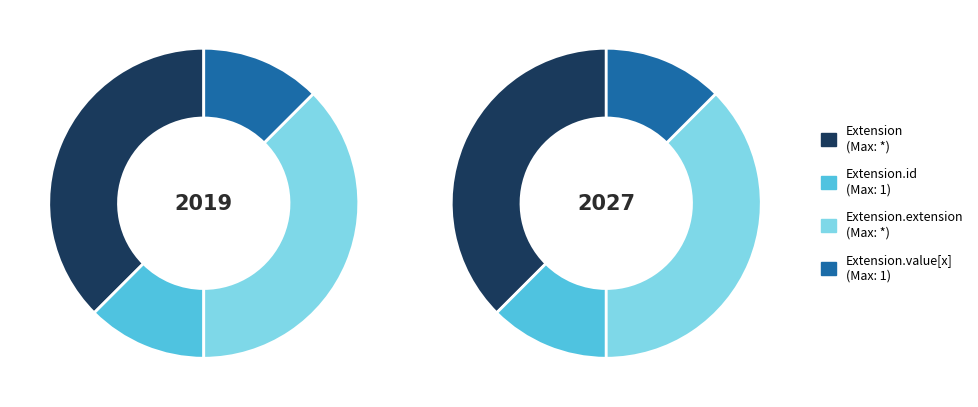

Is there any slice that represents more than half of the pie?

No